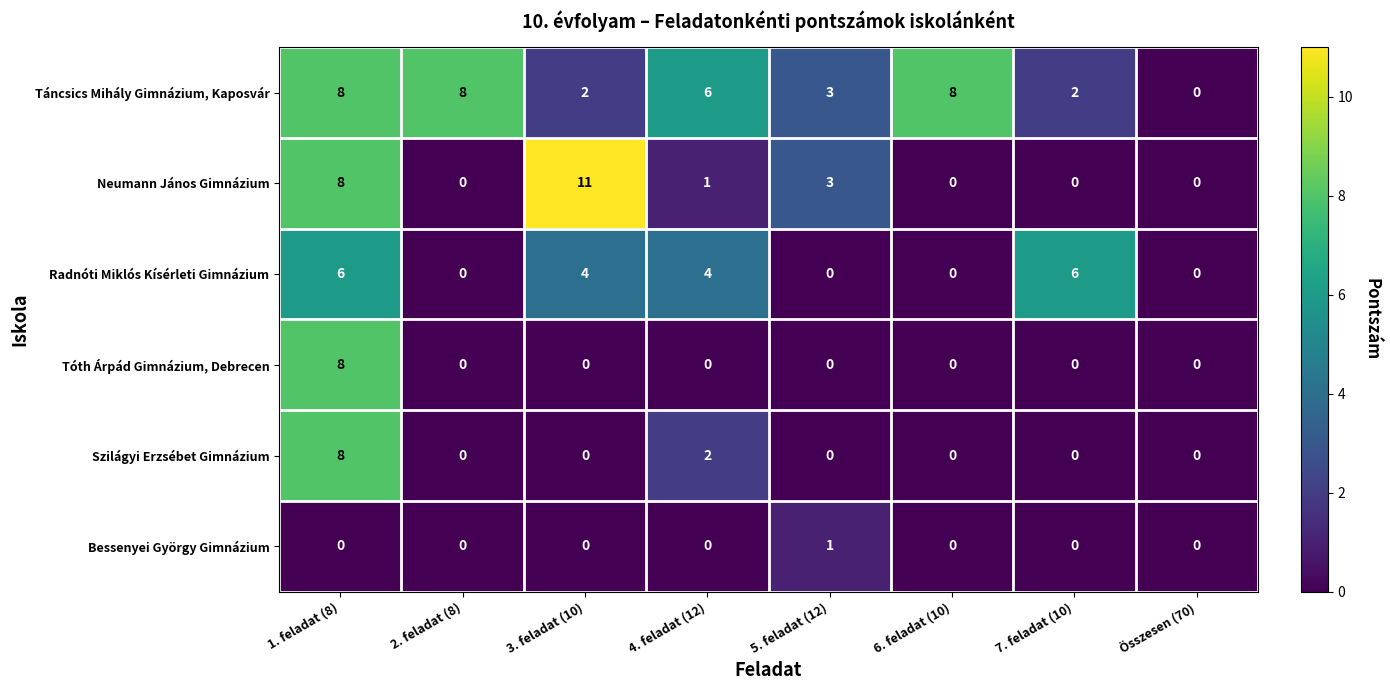

At which category is the sum across all series the highest?

1. feladat (8)